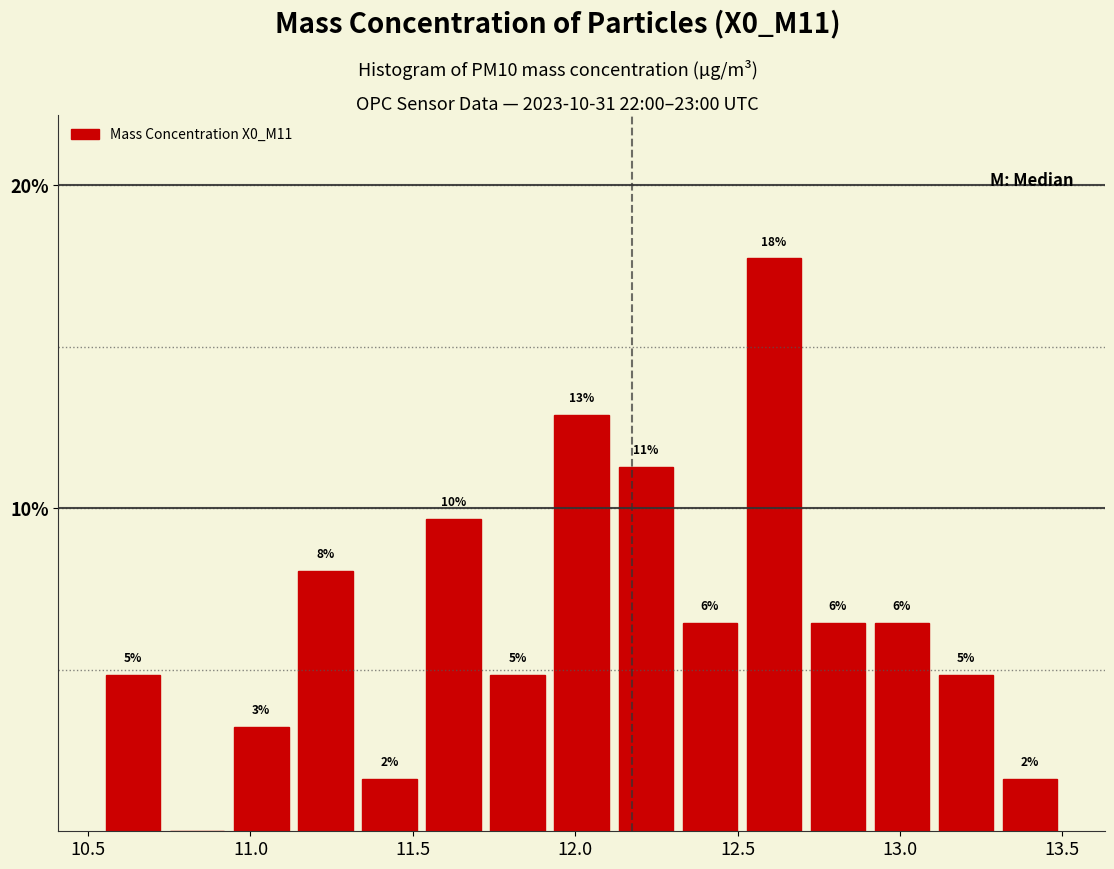

Around what value on the x-axis is the tallest bar? Give the approximate position of its centre, as read against the axis.

12.60